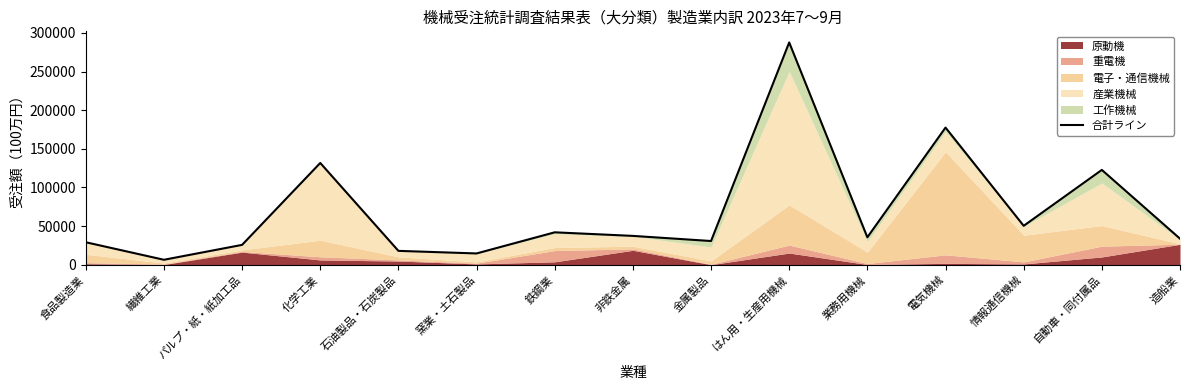

What is the label of the 4th point from the left?

化学工業